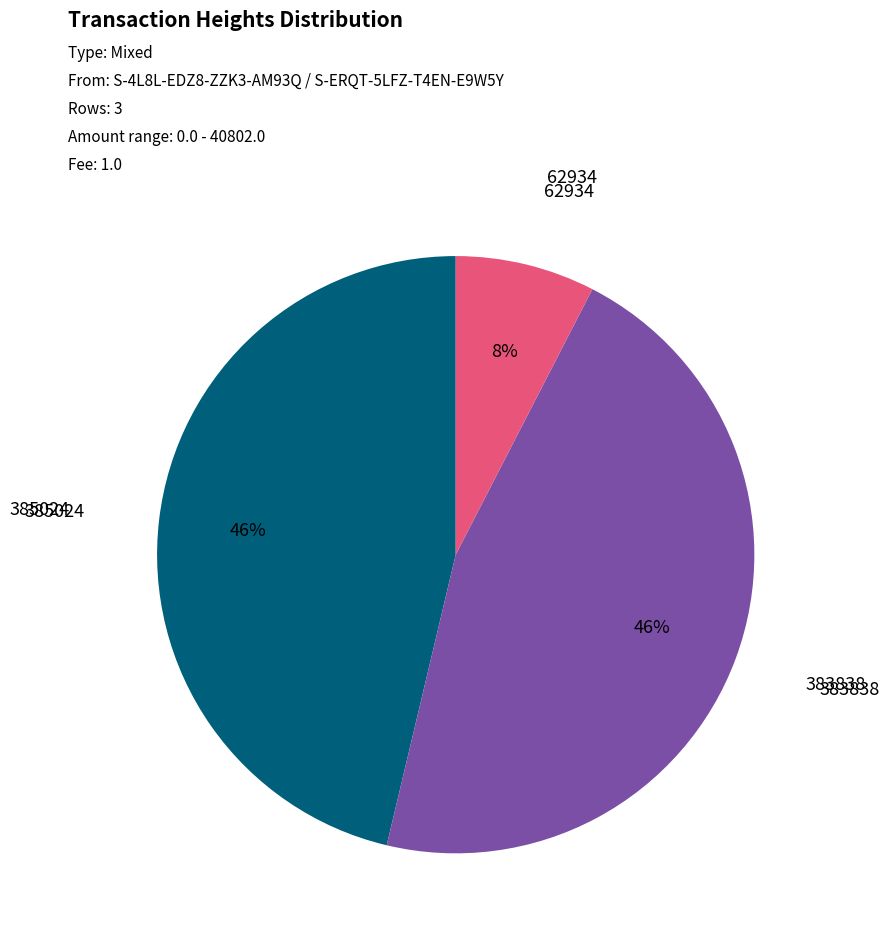

Is there any slice that represents more than half of the pie?

No